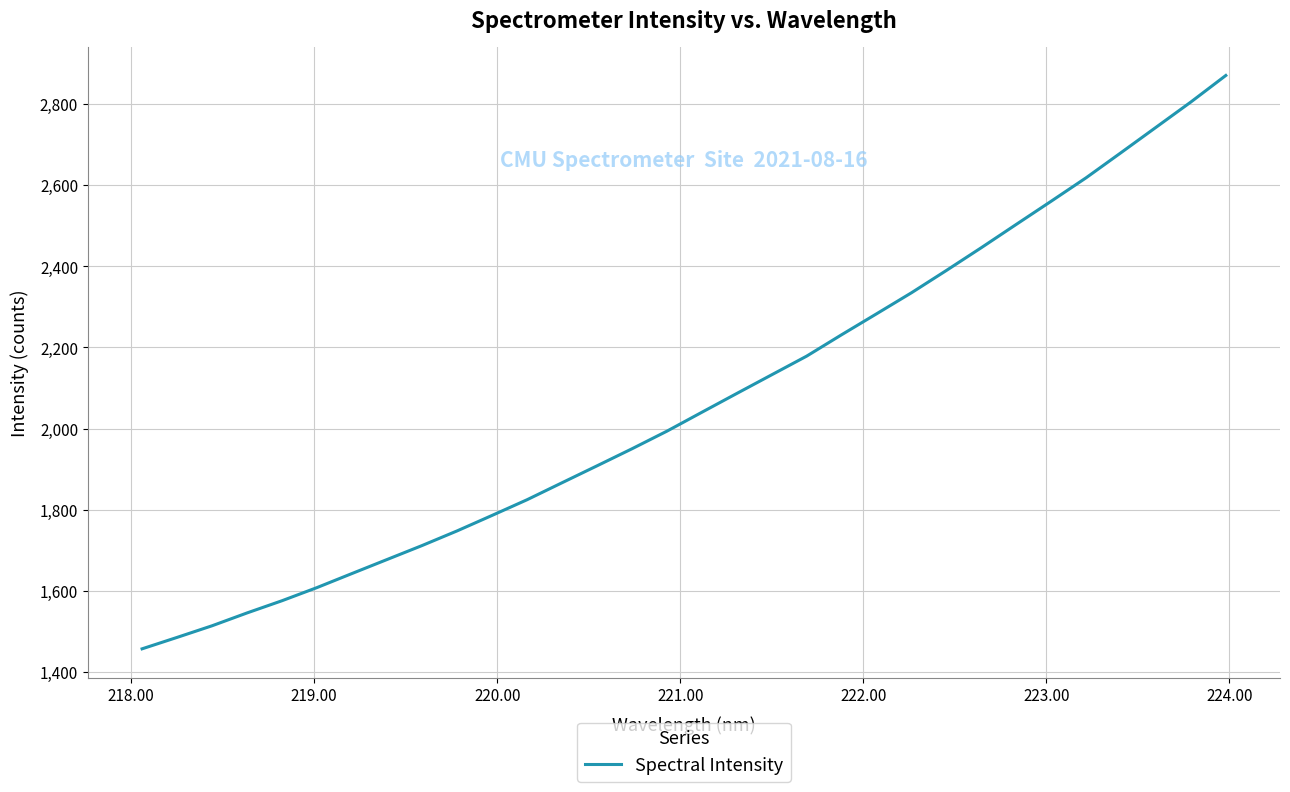

True or false: the data has more than 0 interior local peaks.

False